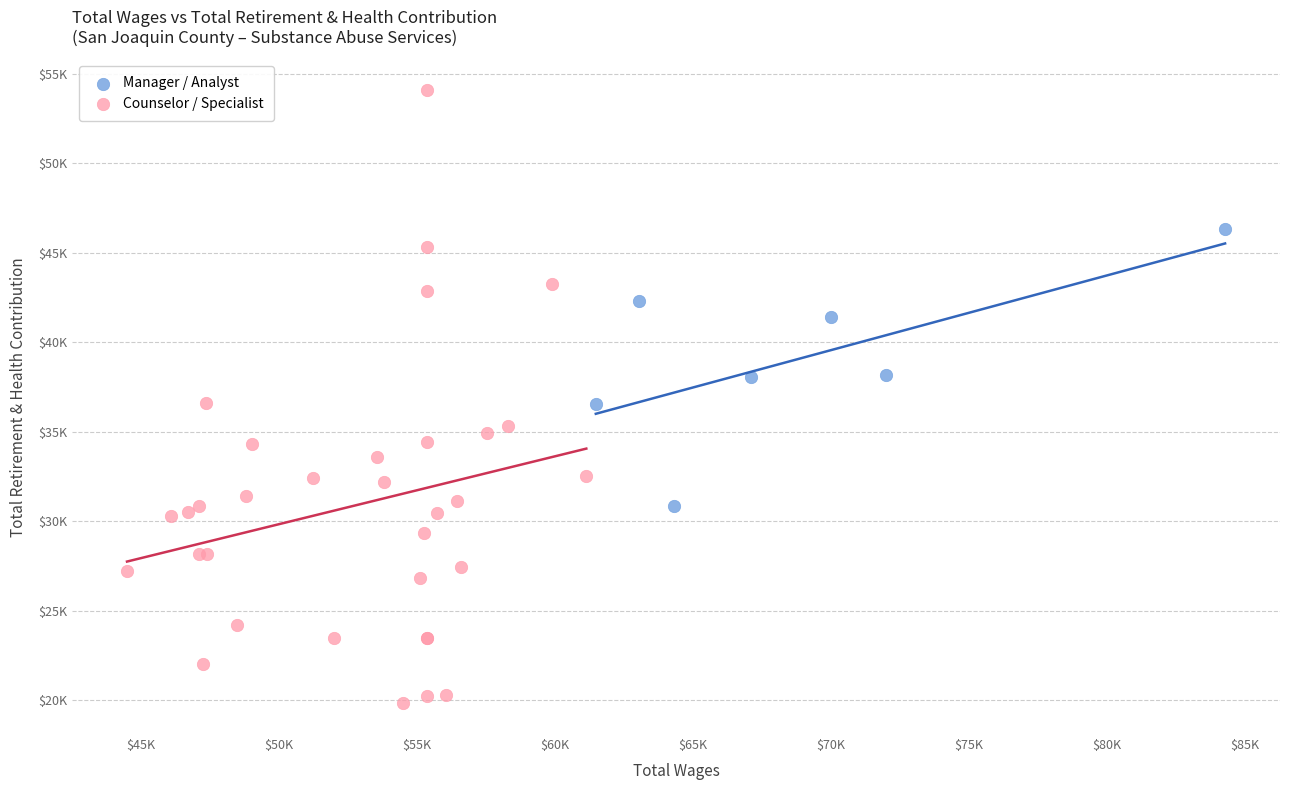

Which series has the largest Y range (max minus min)?

Counselor / Specialist